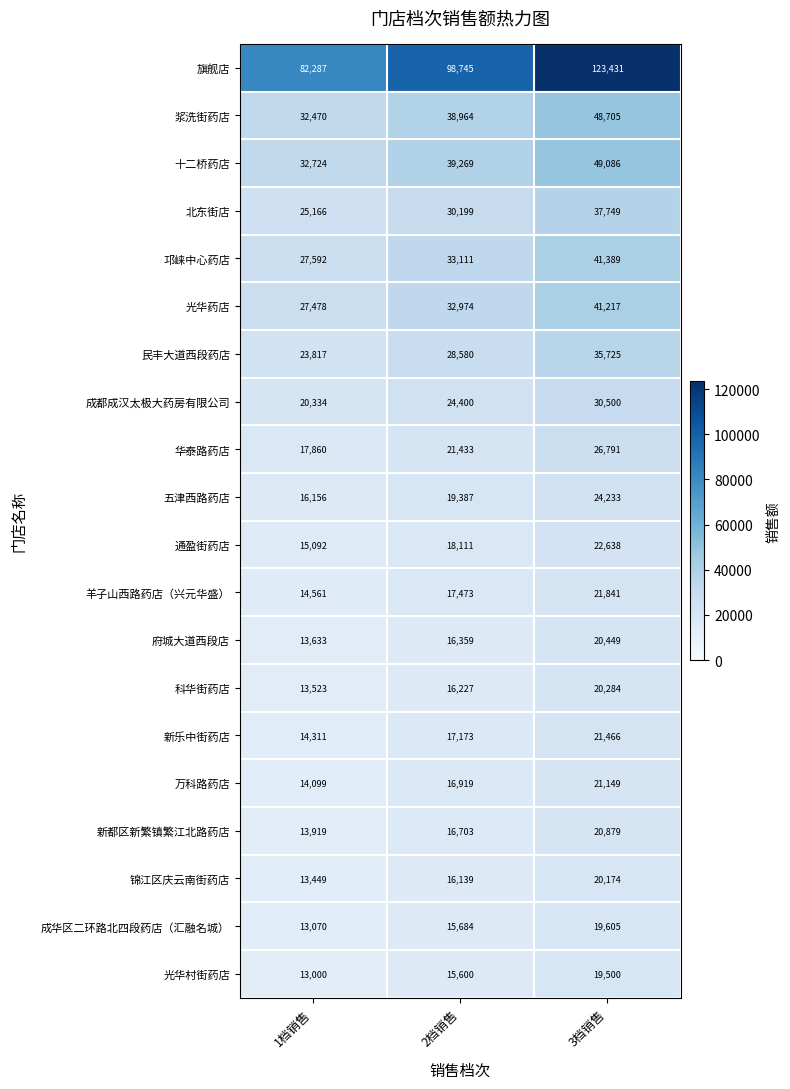

What is the sum of all 锦江区庆云南街药店 values?

49762